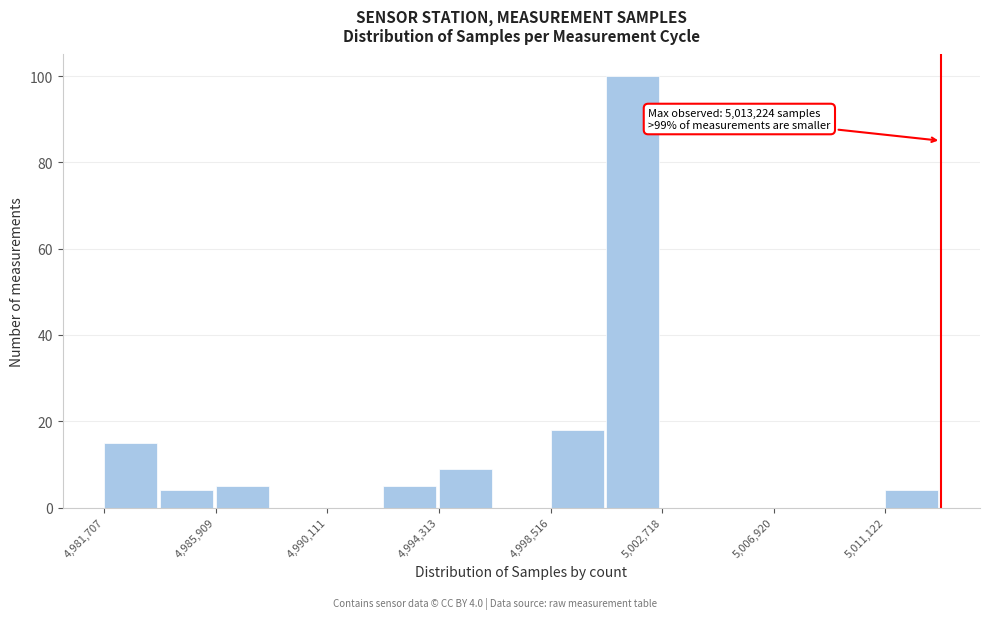

Which range on the x-axis has the tallest bar?

5000500 to 5002500